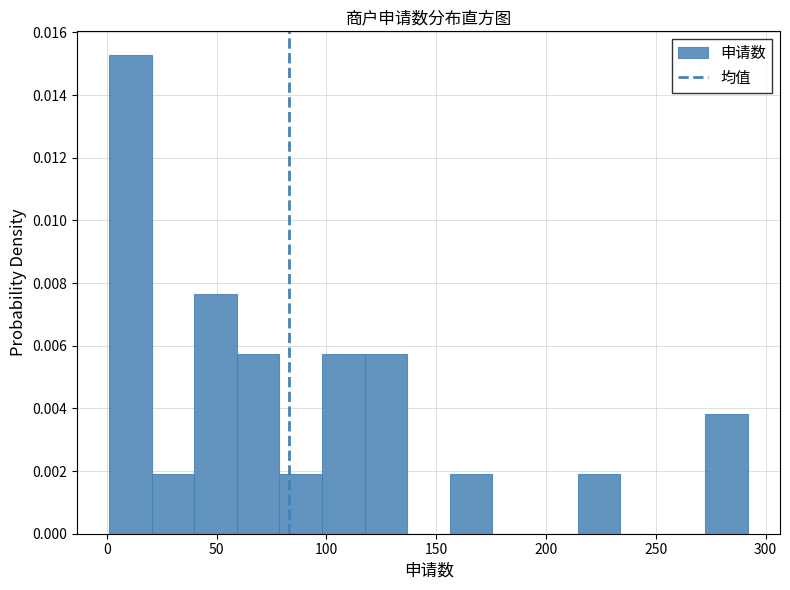

Around what value on the x-axis is the tallest bar? Give the approximate position of its centre, as read against the axis.

10